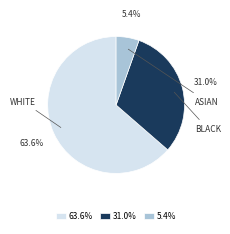

Rank the categories by value from lowest to highest.

5.4%, 31.0%, 63.6%